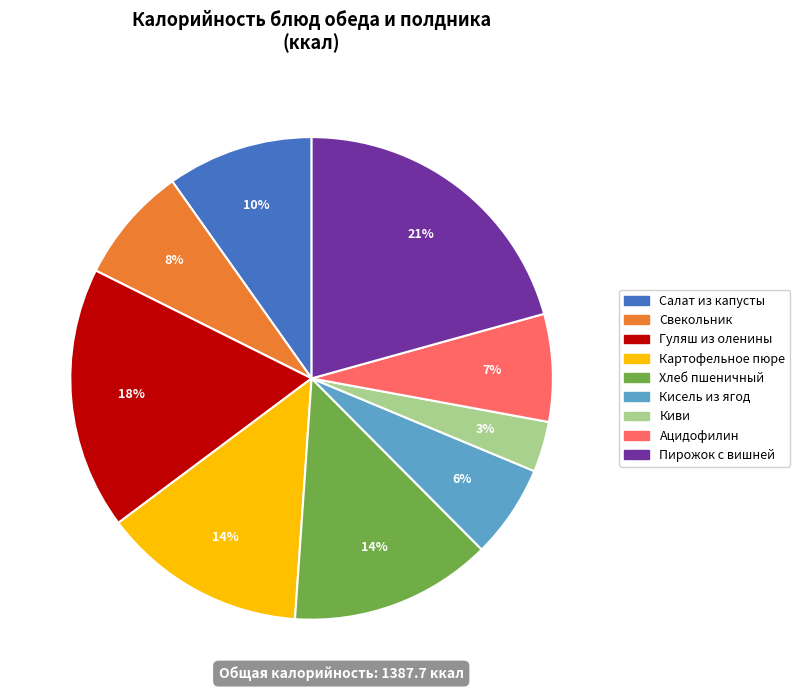

To the nearest percent, what is the average slice percentage?

11%